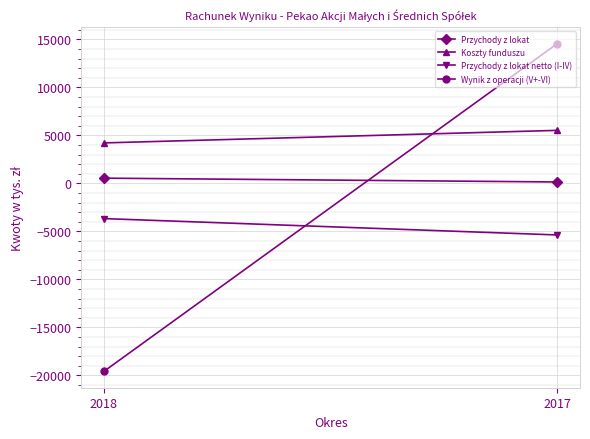

Which category has the lowest value across all series?

2018